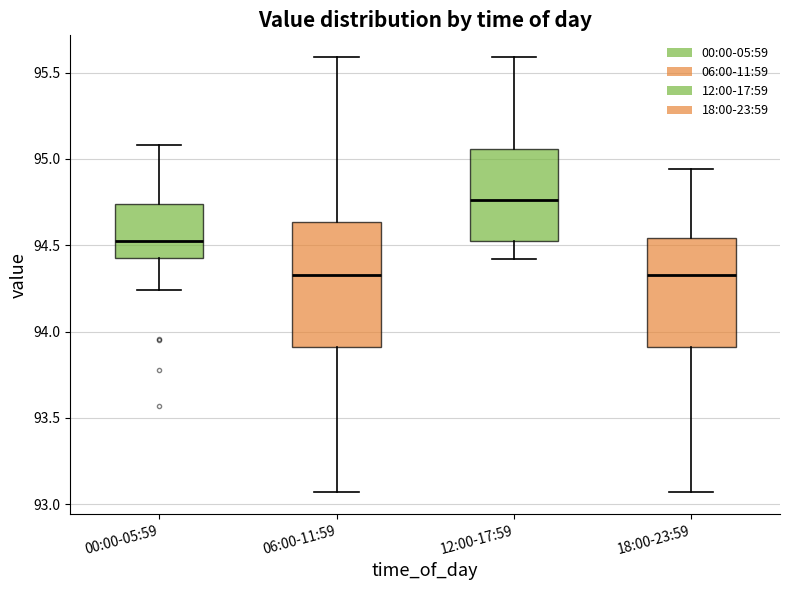

Reading left to right, read every box against the y-axis: the position of its median line, the range the box covers, and the ends of its whiskers. The values are not printed on the chart, so give them approximately, as read against the axis.

00:00-05:59: median 94.55, box 94.45 to 94.75, whiskers 94.25 to 95.10
06:00-11:59: median 94.35, box 93.90 to 94.65, whiskers 93.05 to 95.60
12:00-17:59: median 94.75, box 94.55 to 95.05, whiskers 94.40 to 95.60
18:00-23:59: median 94.35, box 93.90 to 94.55, whiskers 93.05 to 94.95